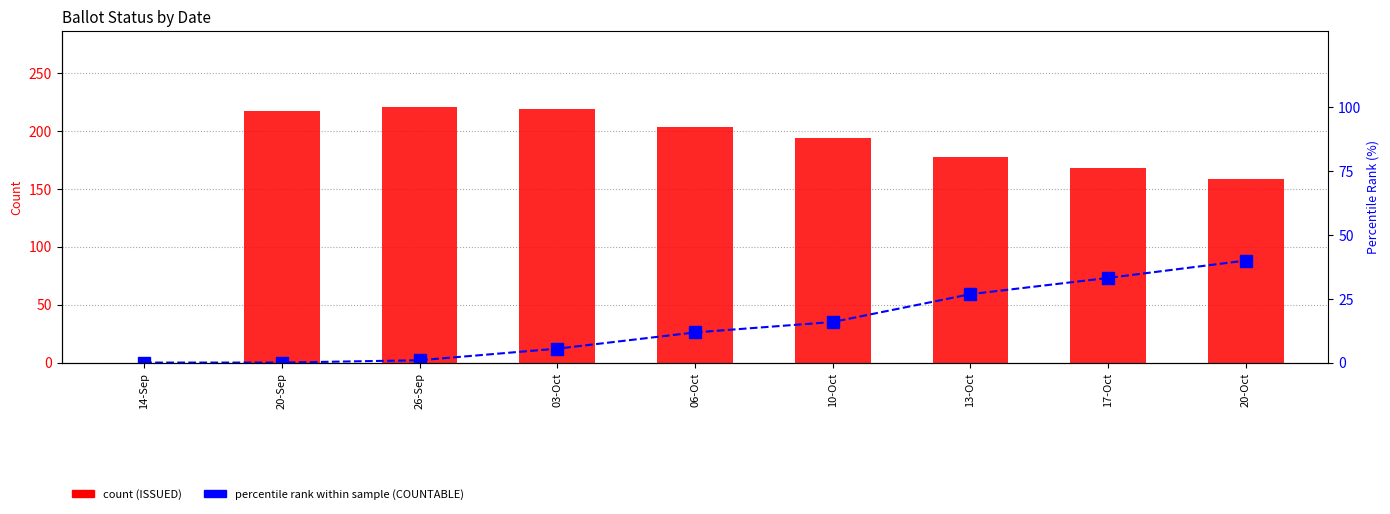

Which series changed the most between 13-Oct and 17-Oct?

ISSUED